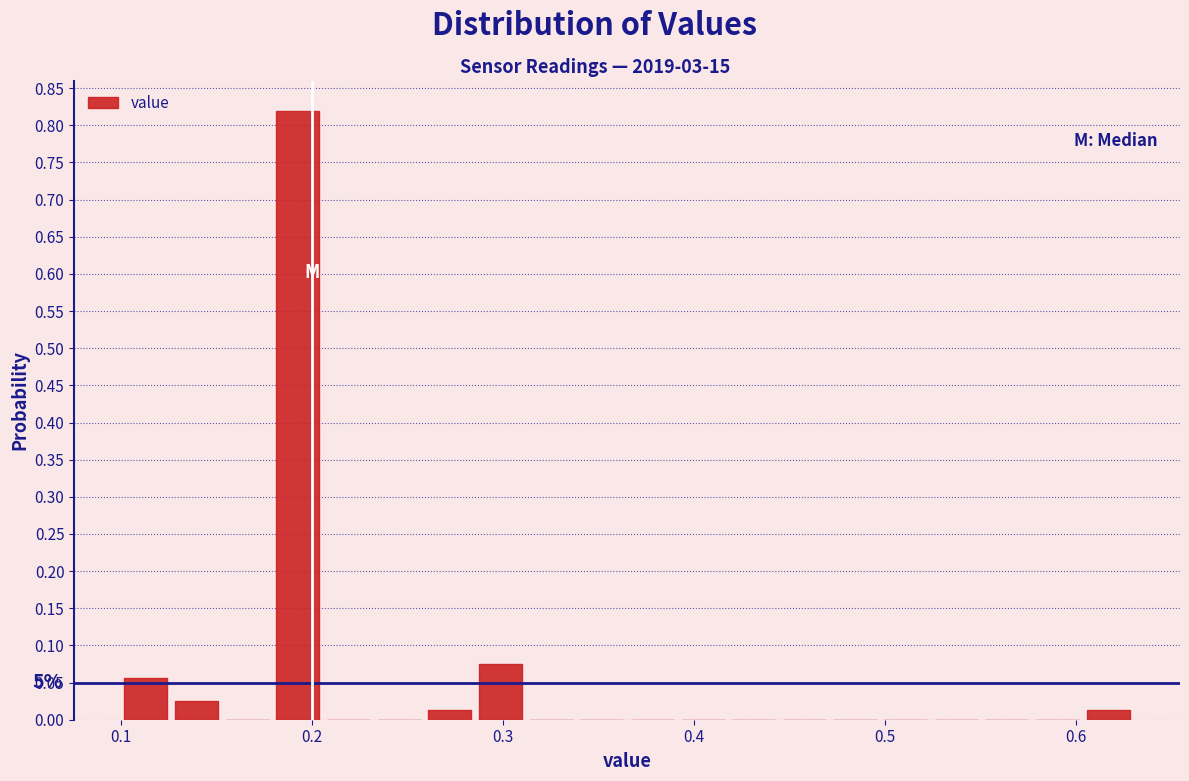

Around what value on the x-axis is the tallest bar? Give the approximate position of its centre, as read against the axis.

0.19